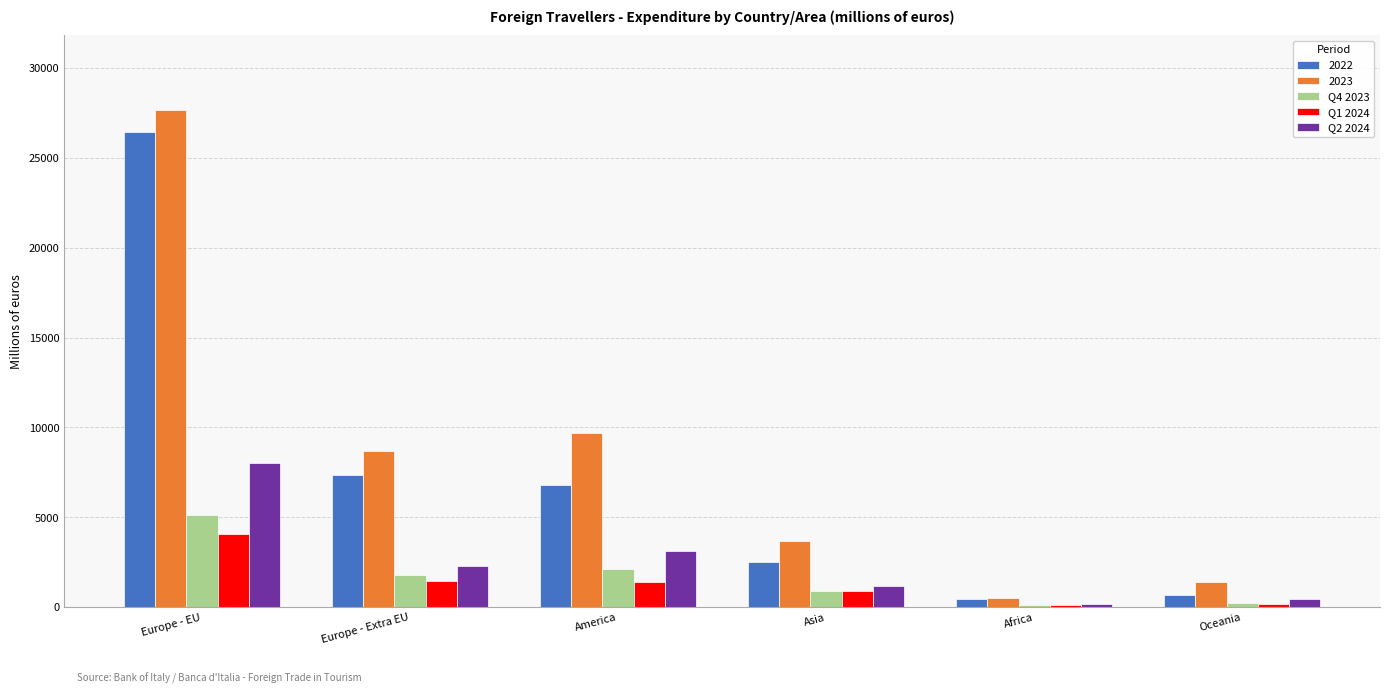

Between Europe - EU and Asia, which series saw the biggest shift?

2023